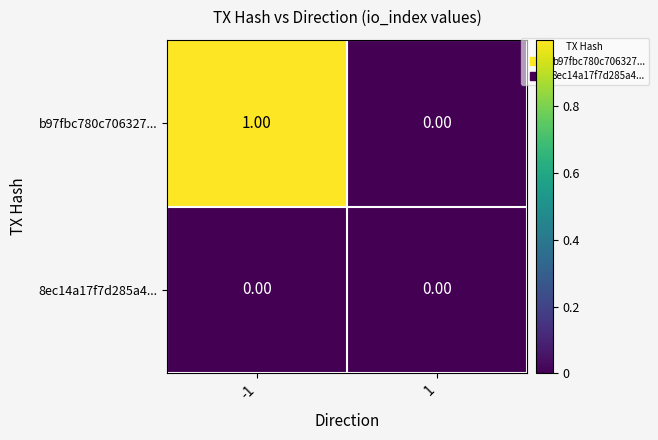

Which series changed the most between -1 and 1?

b97fbc780c706327...